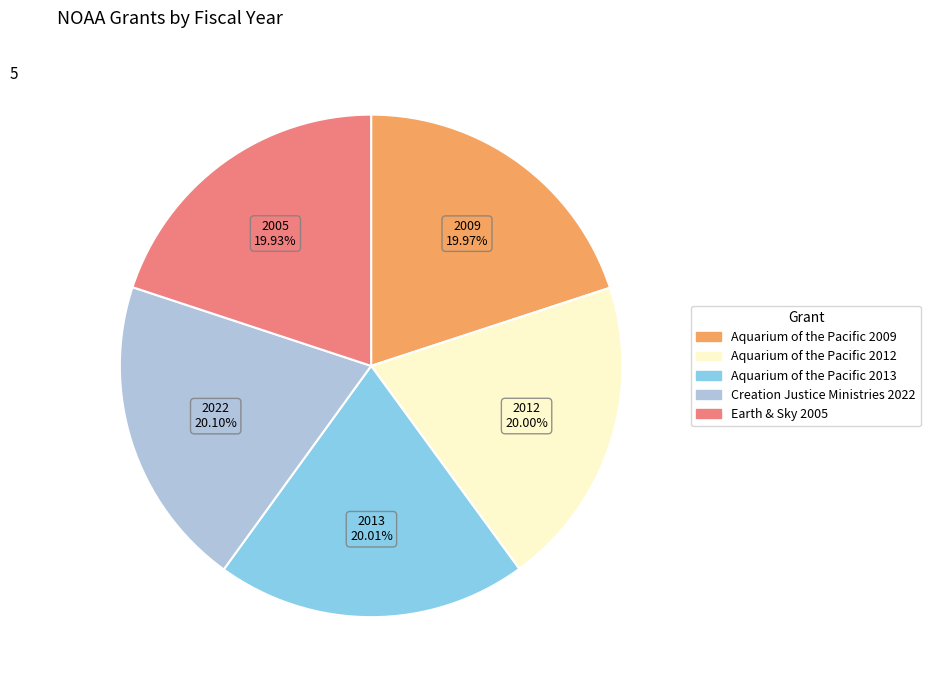

Count the number of slices in the pie.

5